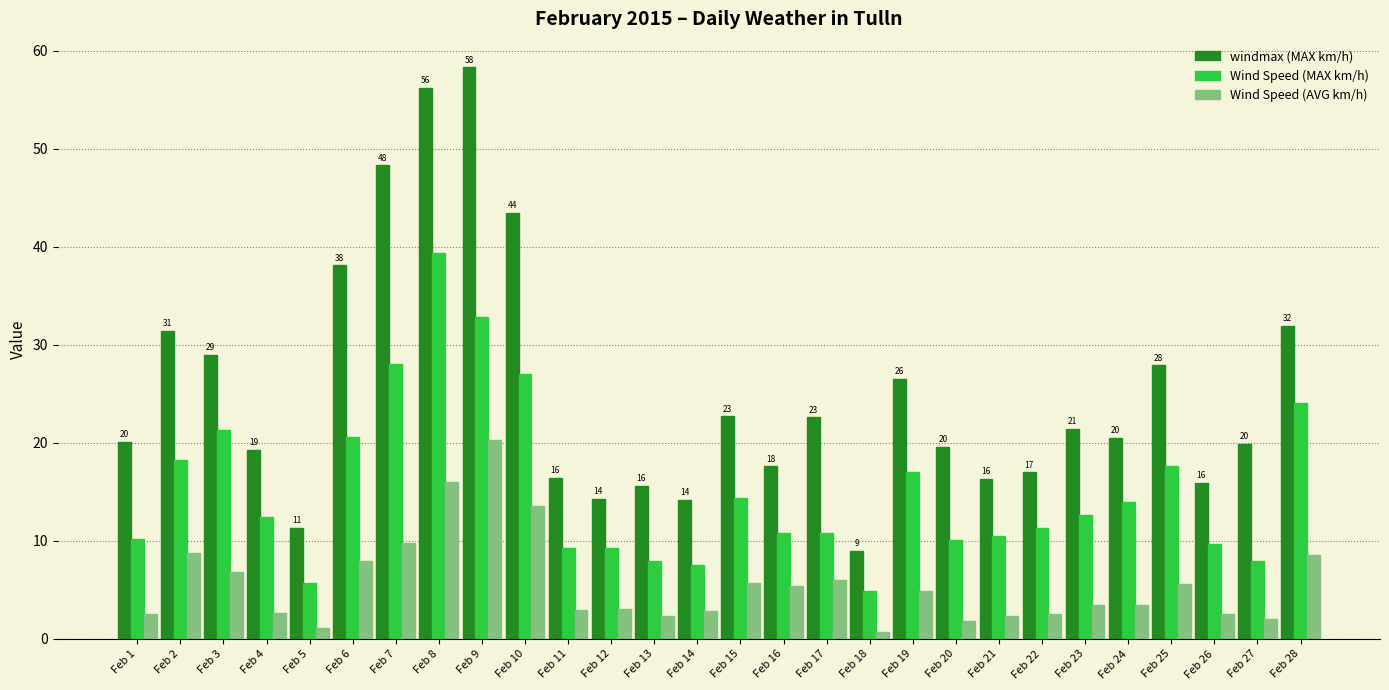

Which series has the largest total across all categories?

windmax (MAX km/h)